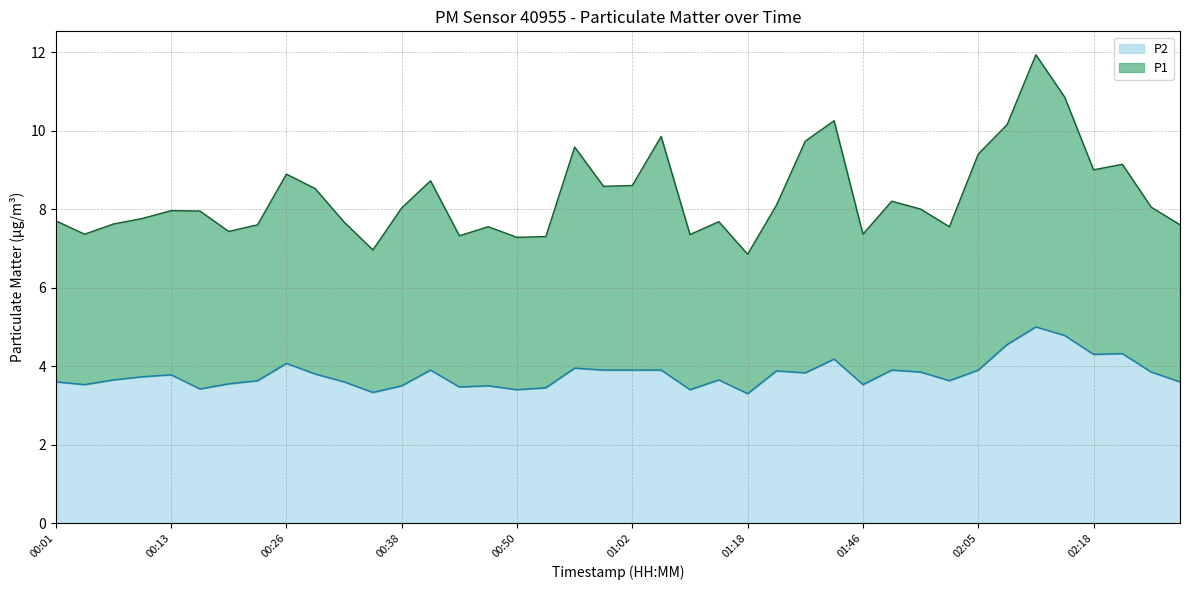

What is the label of the 12th point from the left?

00:35